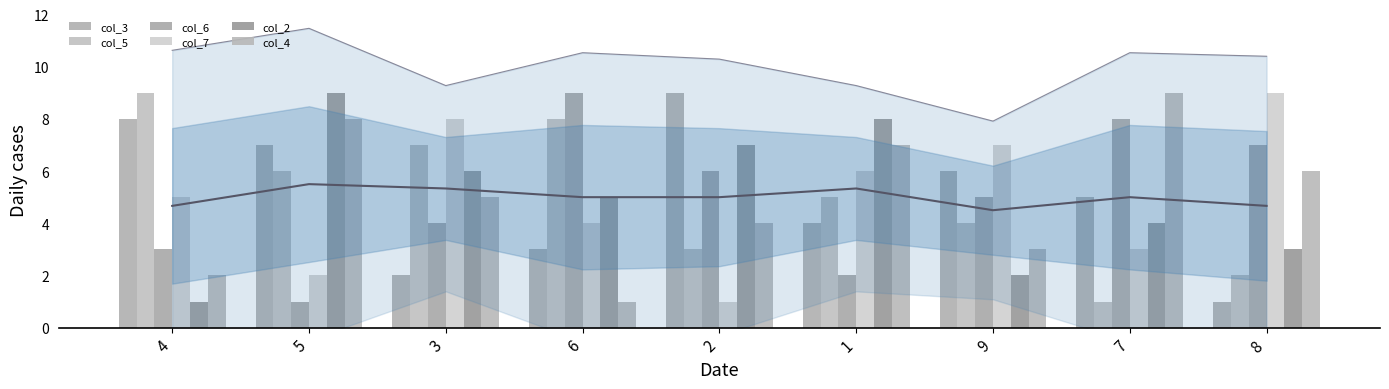

What is the sum of all col_4 values?

45